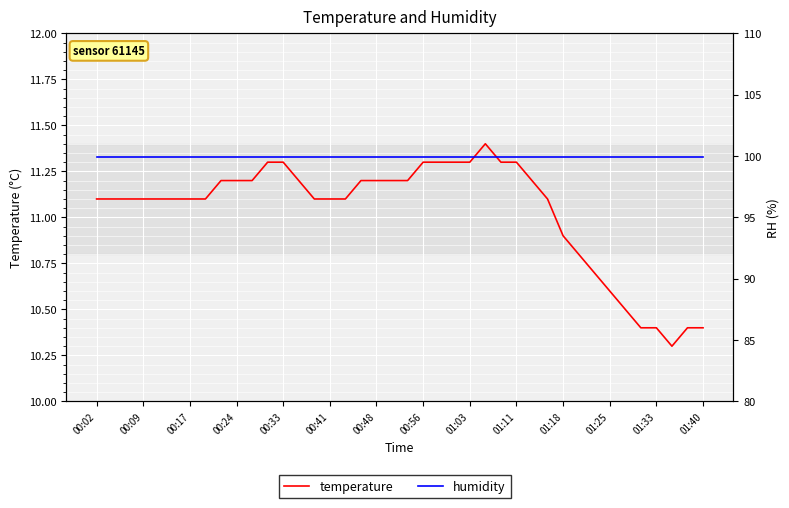

Which series has the largest total across all categories?

humidity